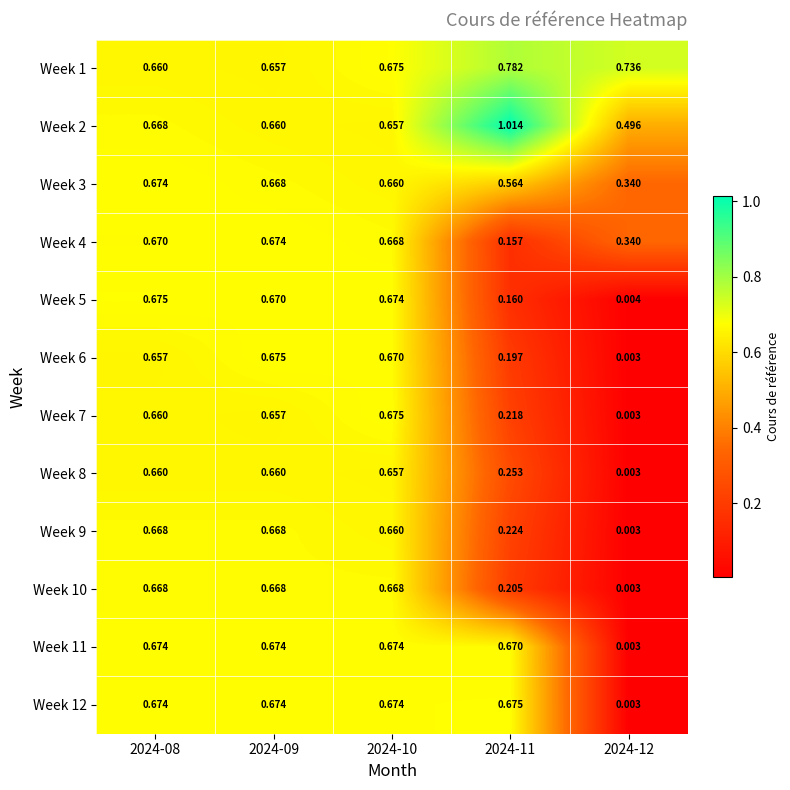

Which label corresponds to the largest value in the chart?

2024-11